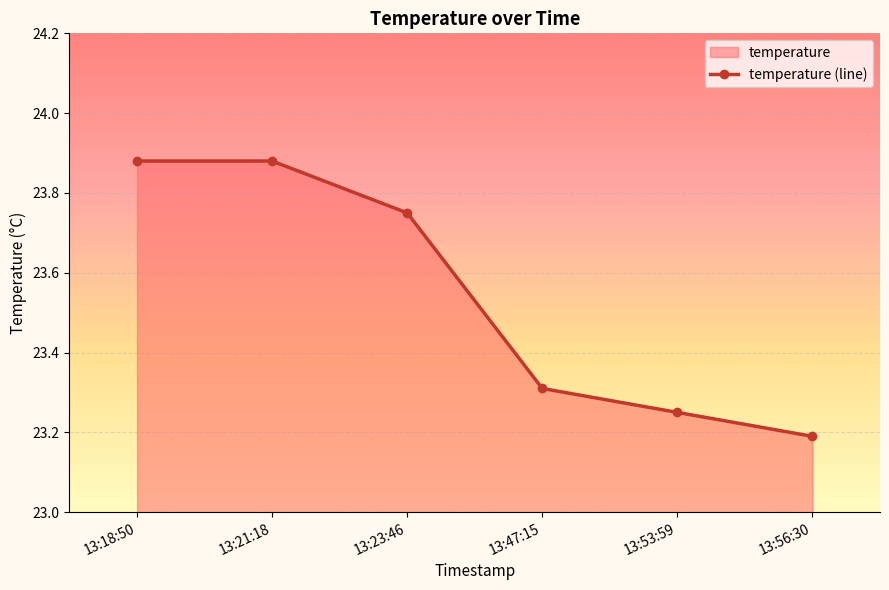

Is it true that the value at 13:18:50 is 23.9?

True